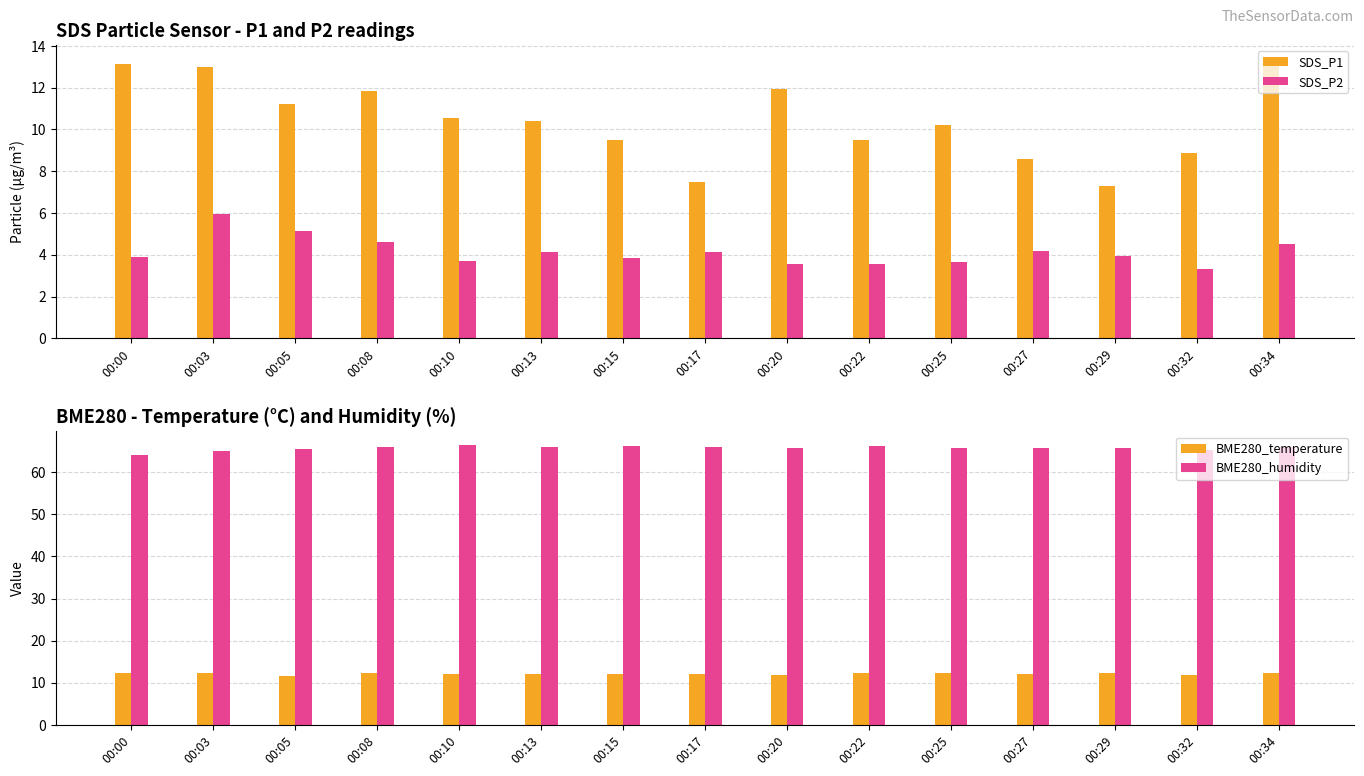

How many values in the BME280_temperature series are below 12?

3